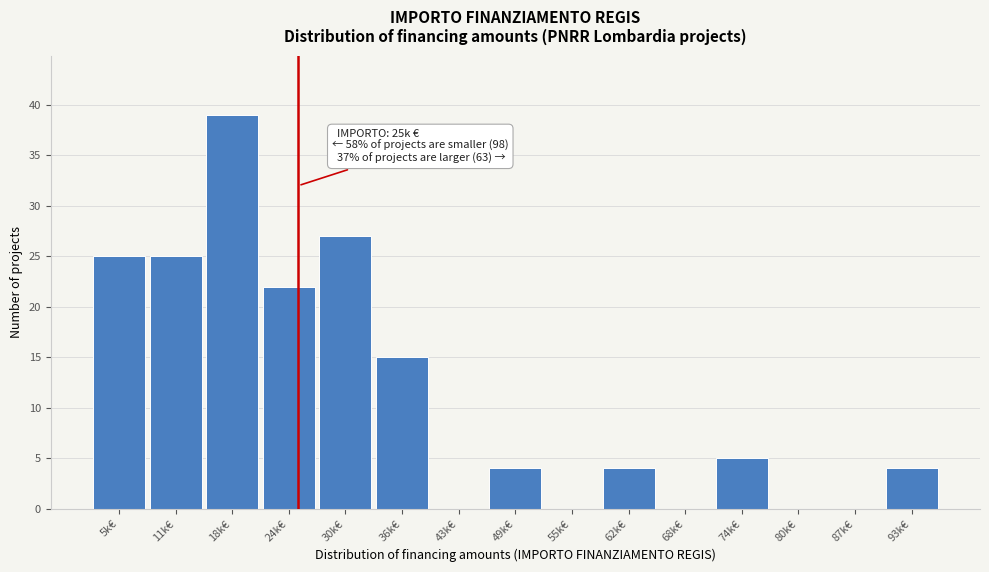

Reading right to left, transcribe all the data shown in this chart.

93k€=4	87k€=0	80k€=0	74k€=5	68k€=0	62k€=4	55k€=0	49k€=4	43k€=0	36k€=15	30k€=27	24k€=22	18k€=39	11k€=25	5k€=25